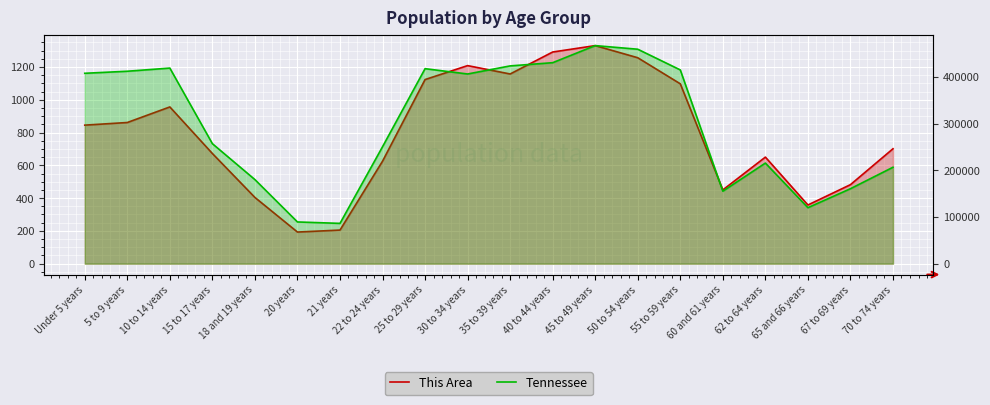

True or false: This Area has more than 2 interior local peaks.

True